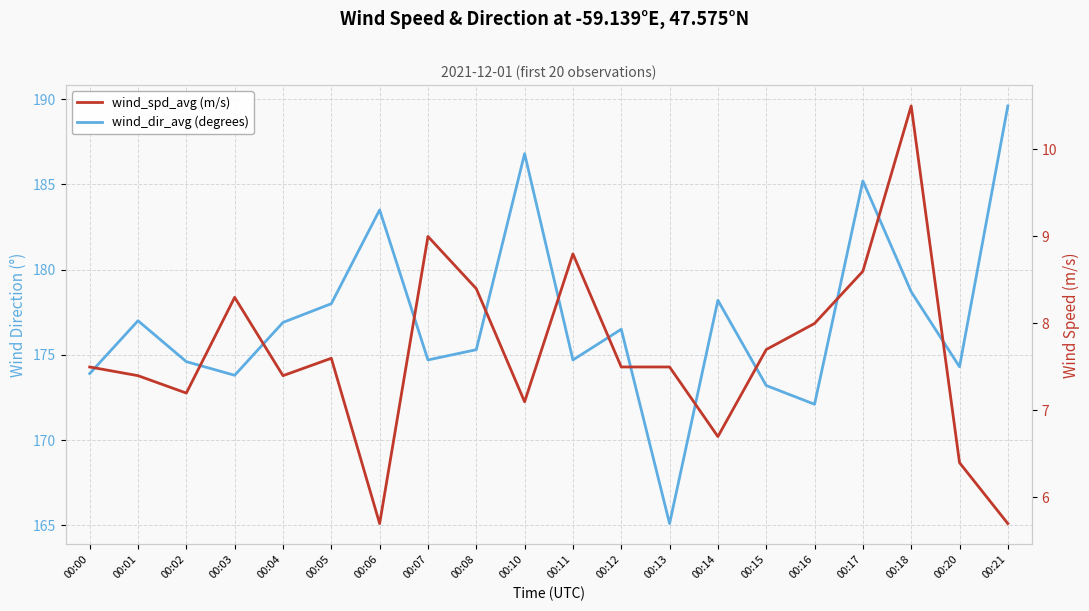

At which category is the sum across all series the highest?

00:21